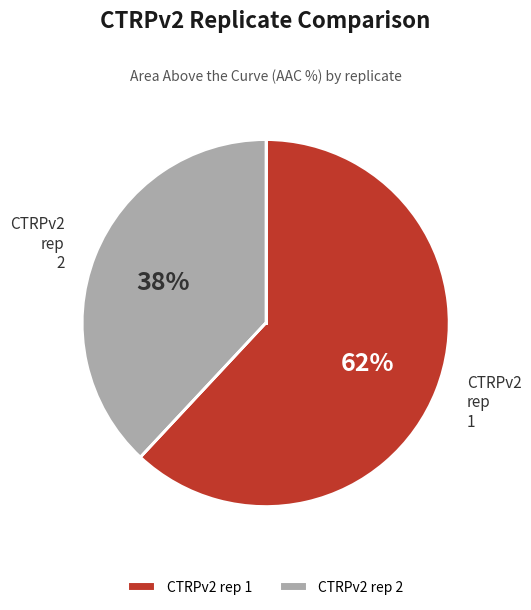

To the nearest percent, what is the difference between the CTRPv2 rep 2 and CTRPv2 rep 1 slice percentages?

24%